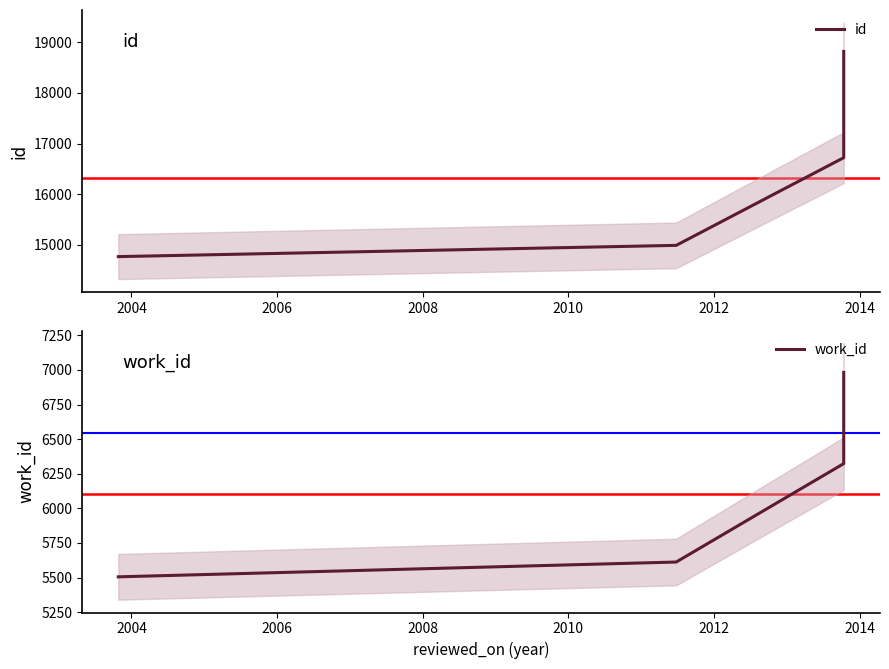

True or false: id and work_id cross at least once.

False